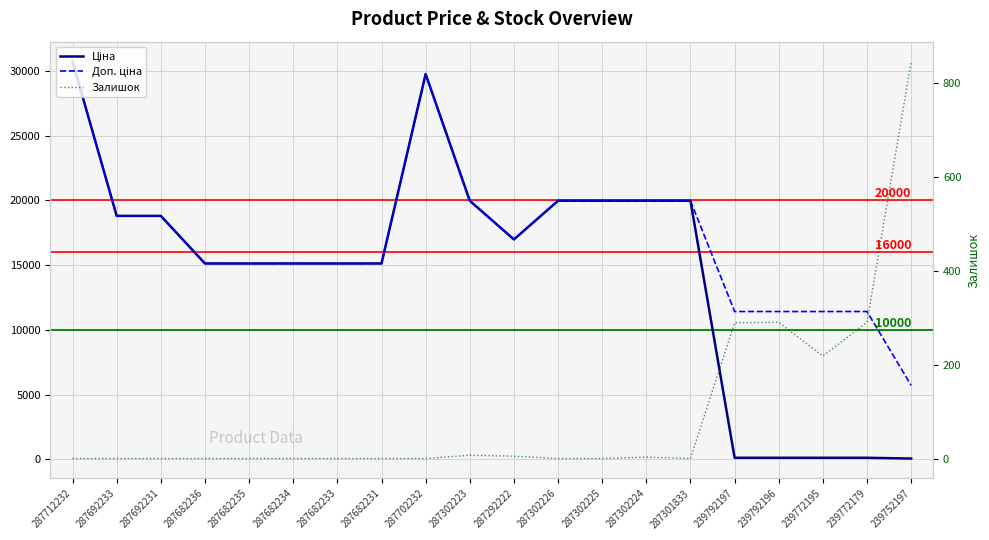

True or false: Доп. ціна and Ціна intersect in this chart.

False